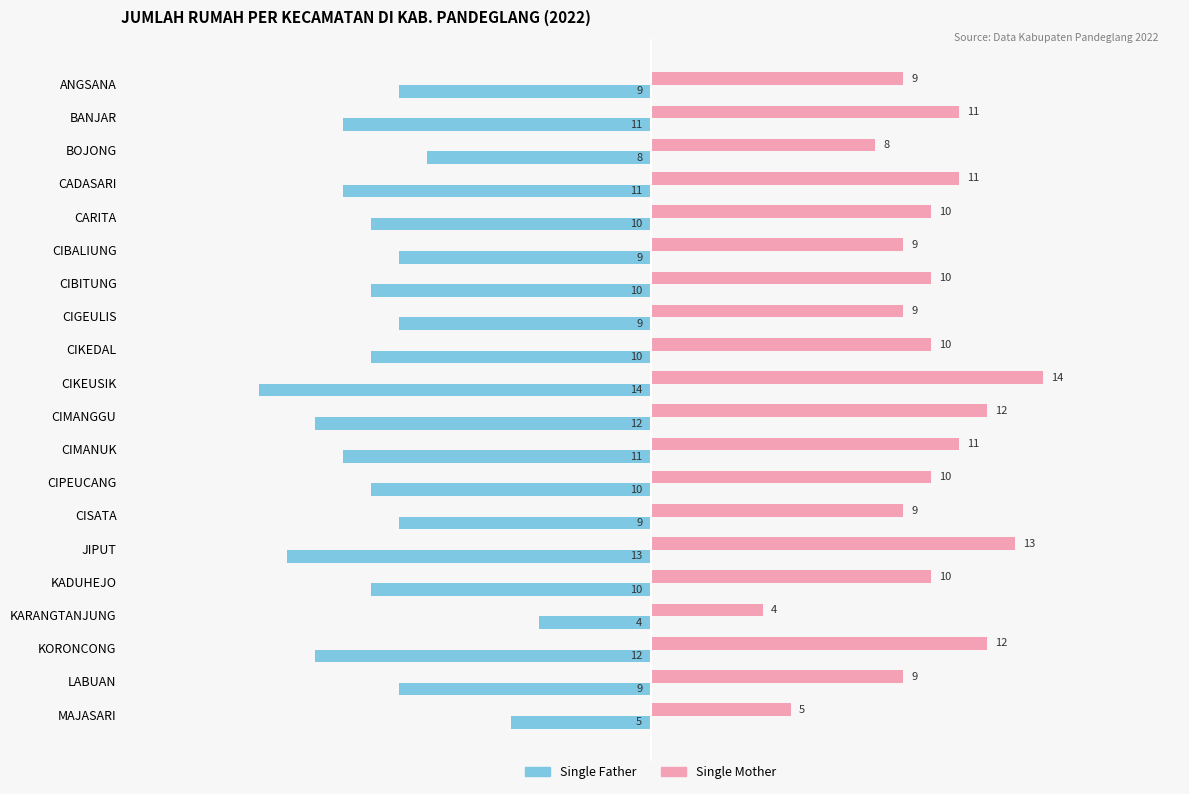

How many data points in Single Mother are less than 10?

8